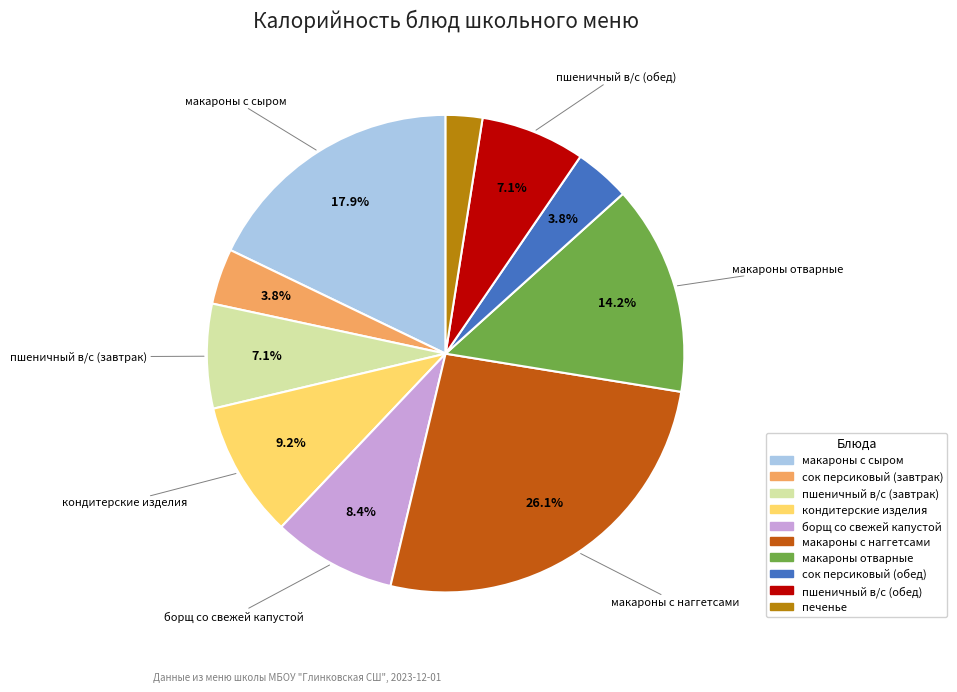

To the nearest percent, what percentage of the pie is макароны отварные?

14%